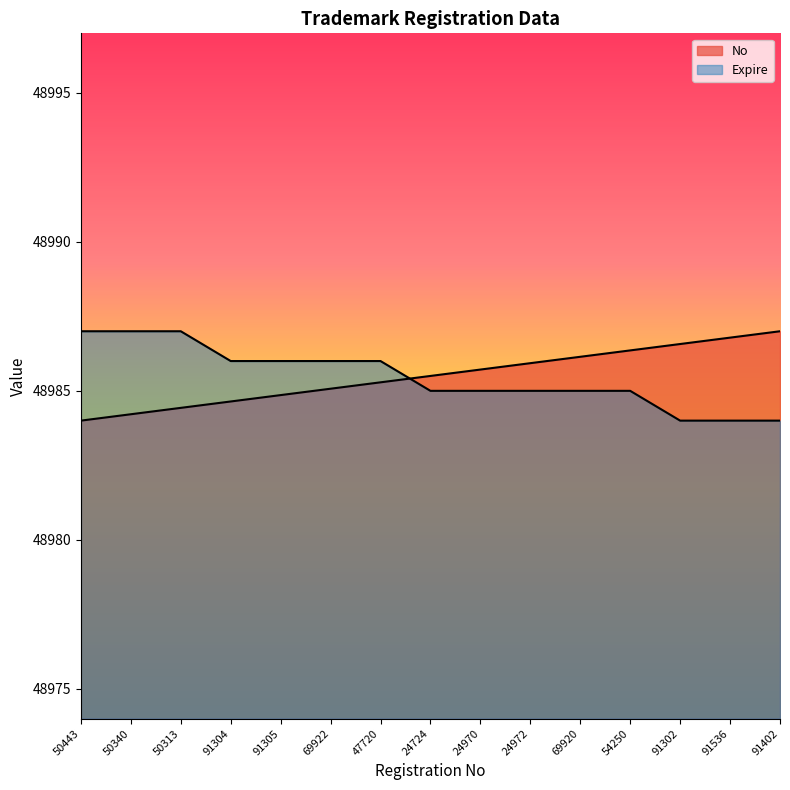

Which series has the largest range (max minus min)?

No